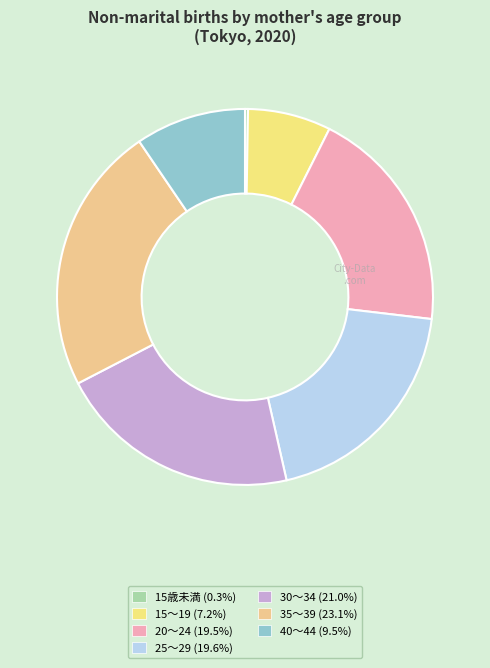

True or false: 25～29 accounts for 30% of the total.

False